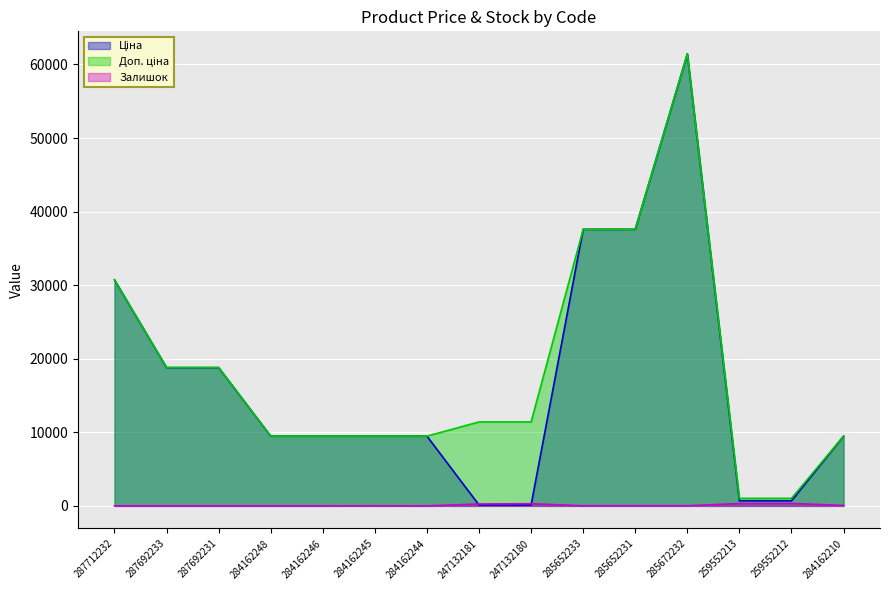

What is the difference between the highest and lowest values at 284162244?

9480.1